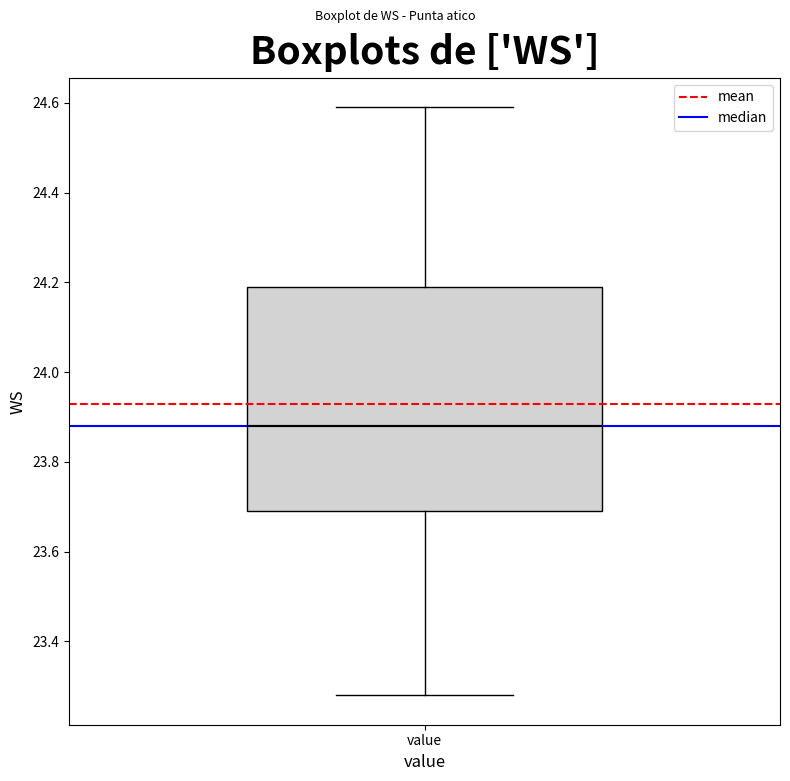

Where does the lower whisker of the box for value end on the y-axis? The values are not printed on the chart, so give them approximately, as read against the axis.

23.28